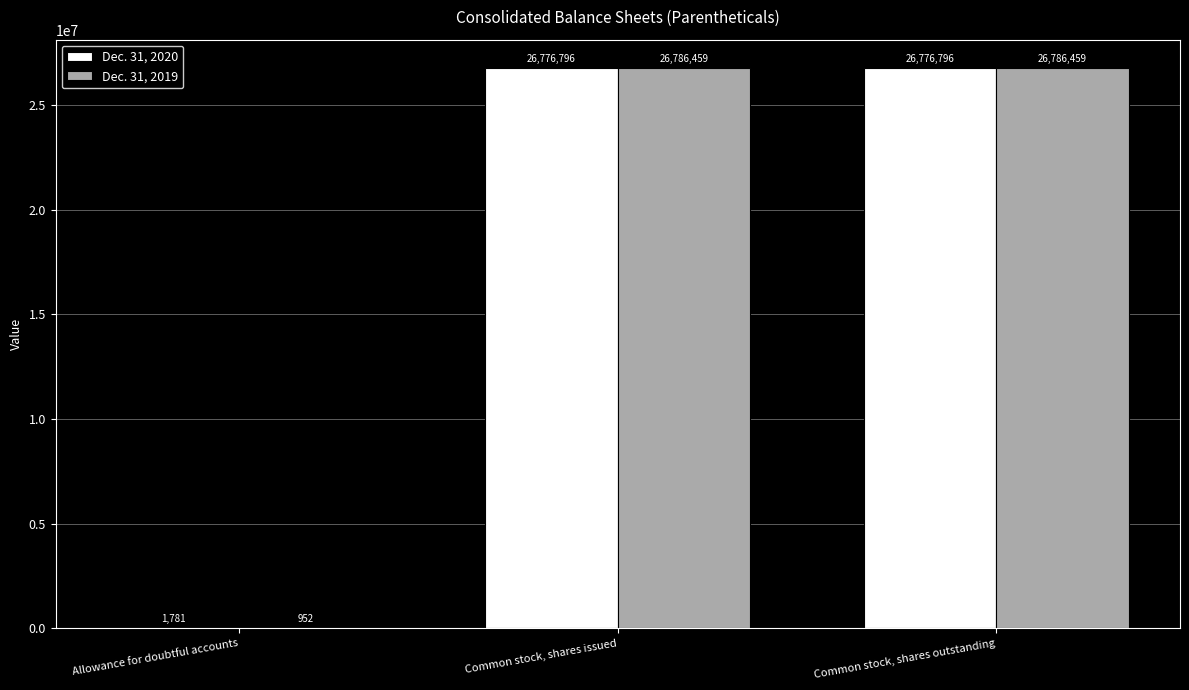

Does the chart contain stacked bars?

No